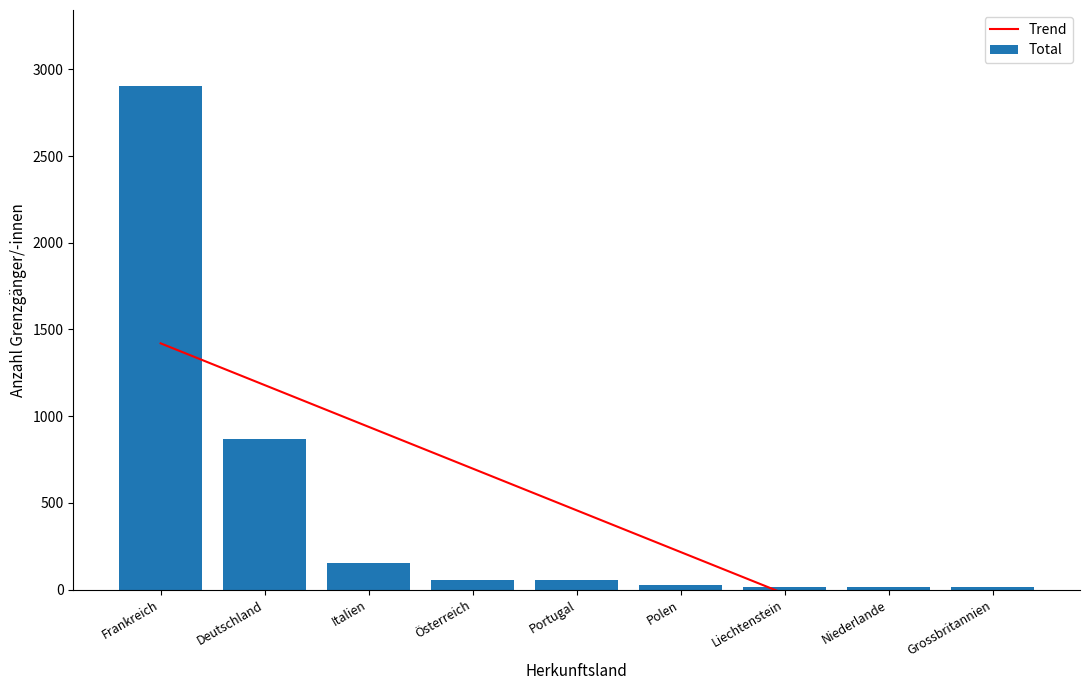

Read the Trend value at Portugal.

457.1